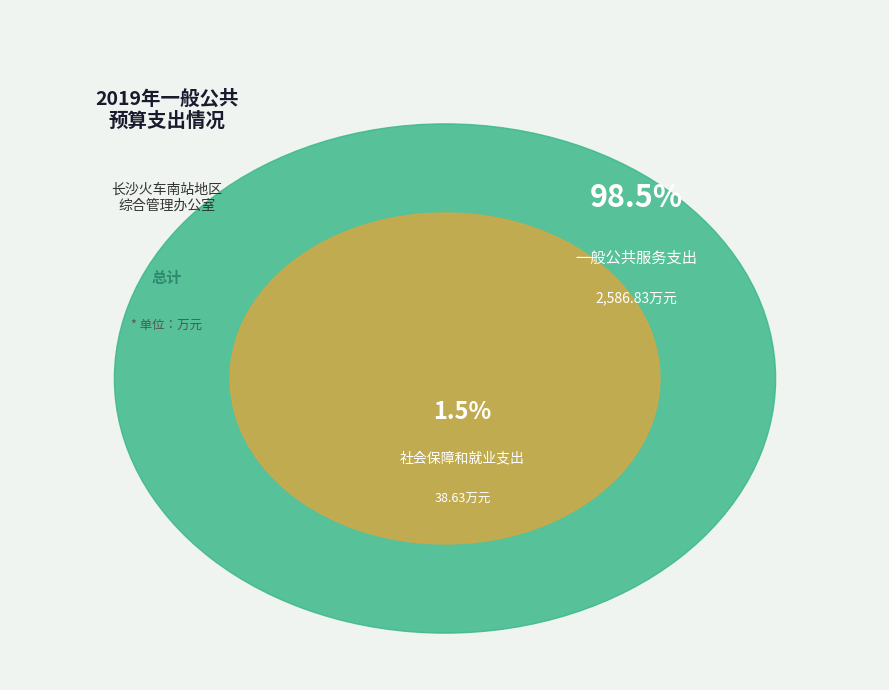

How many segments does this pie chart have?

2